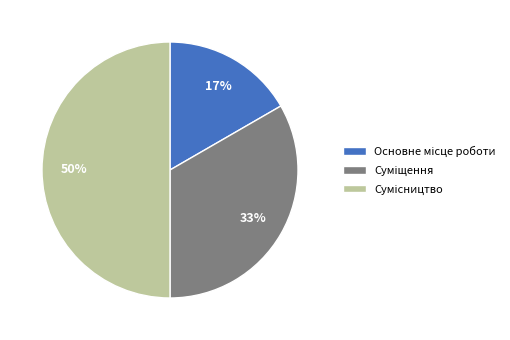

To the nearest percent, what is the difference between the largest and smallest slice percentages?

33%